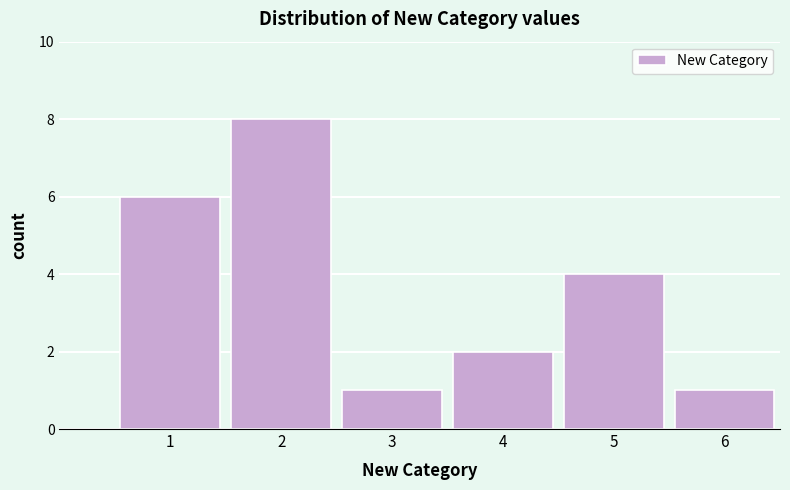

Reading right to left, list all the values displayed in this chart.

1	4	2	1	8	6